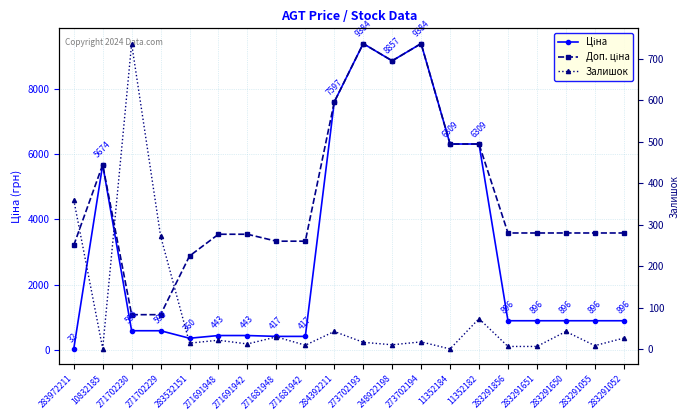

Rank the series at 283291650 from highest to lowest value.

Доп. ціна, Ціна, Залишок